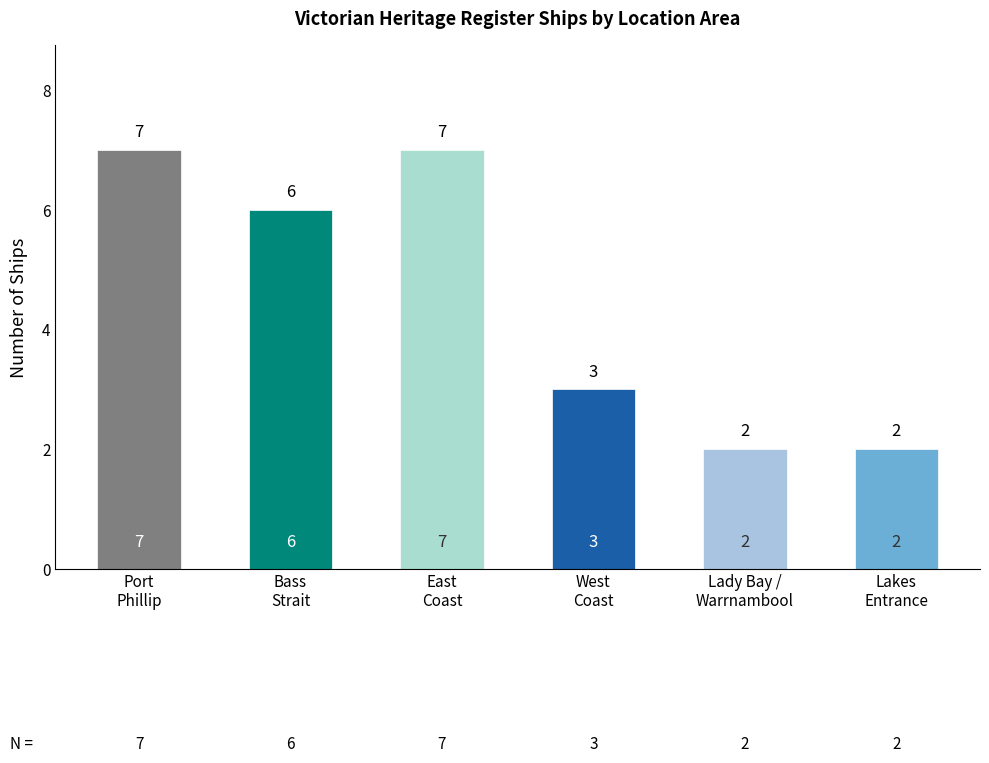

What is the sum of the values at Lady Bay /
Warrnambool and West
Coast?

5